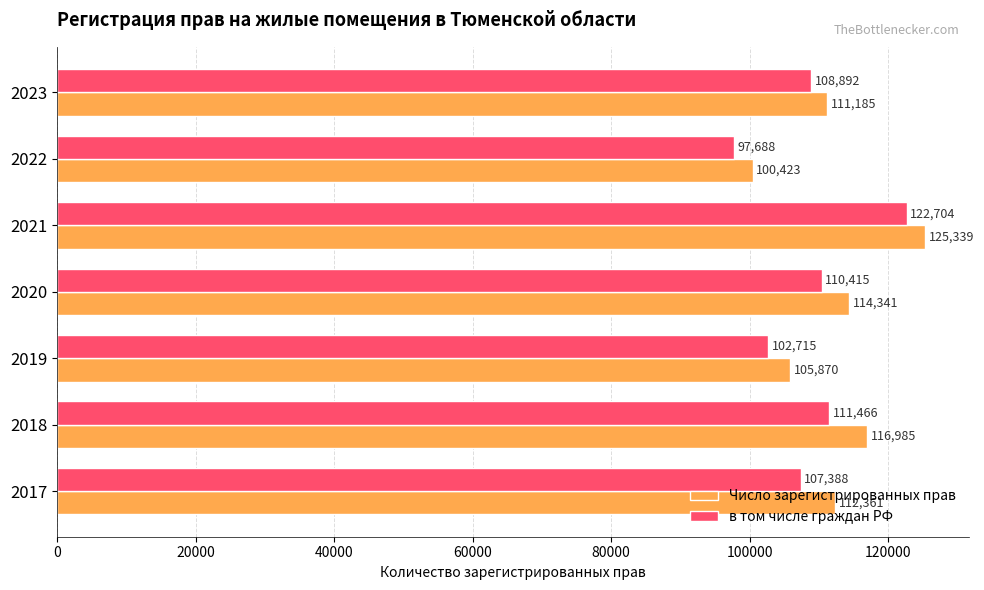

At which category is the sum across all series the highest?

2021